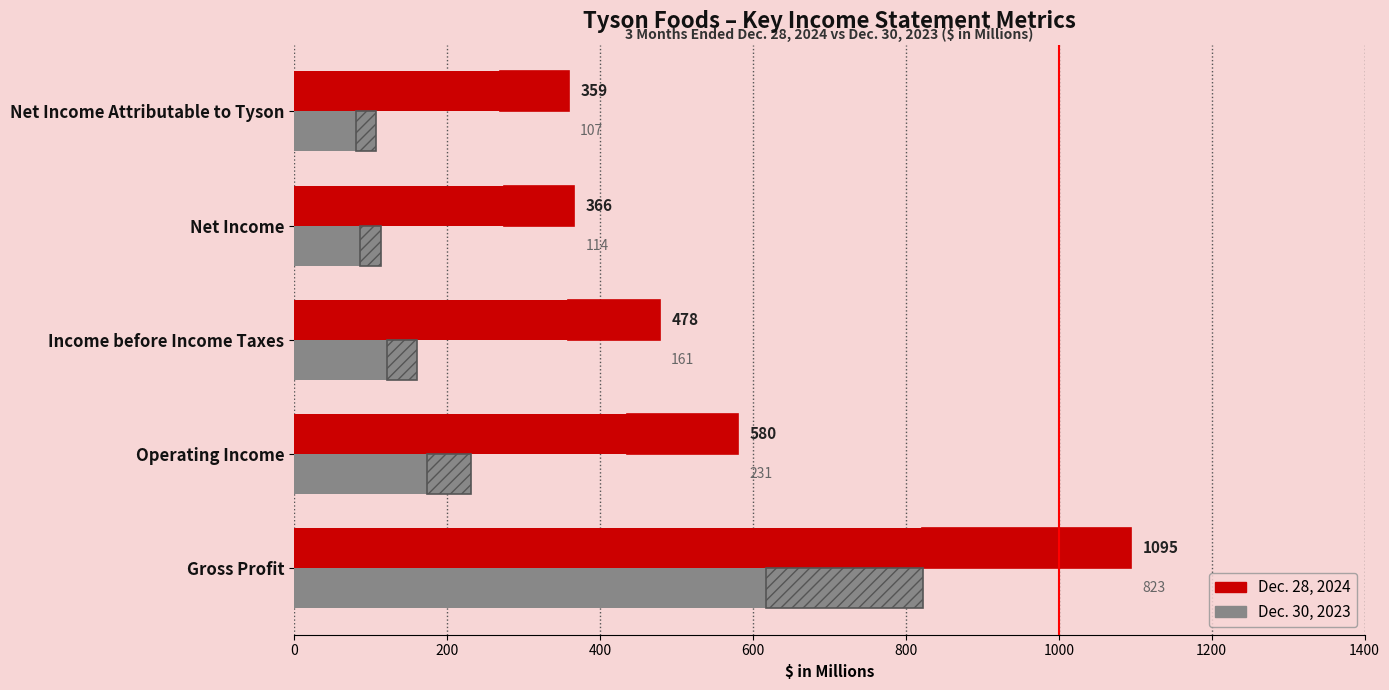

List the labels in order of Dec. 30, 2023 value, largest first.

Gross Profit, Operating Income, Income before Income Taxes, Net Income, Net Income Attributable to Tyson